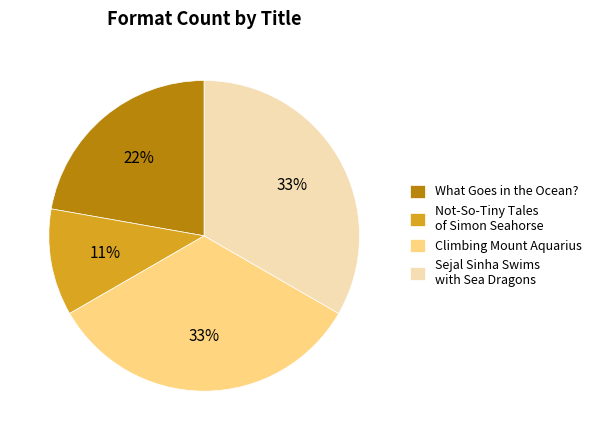

What percentage is the Climbing Mount Aquarius slice, to the nearest percent?

33%